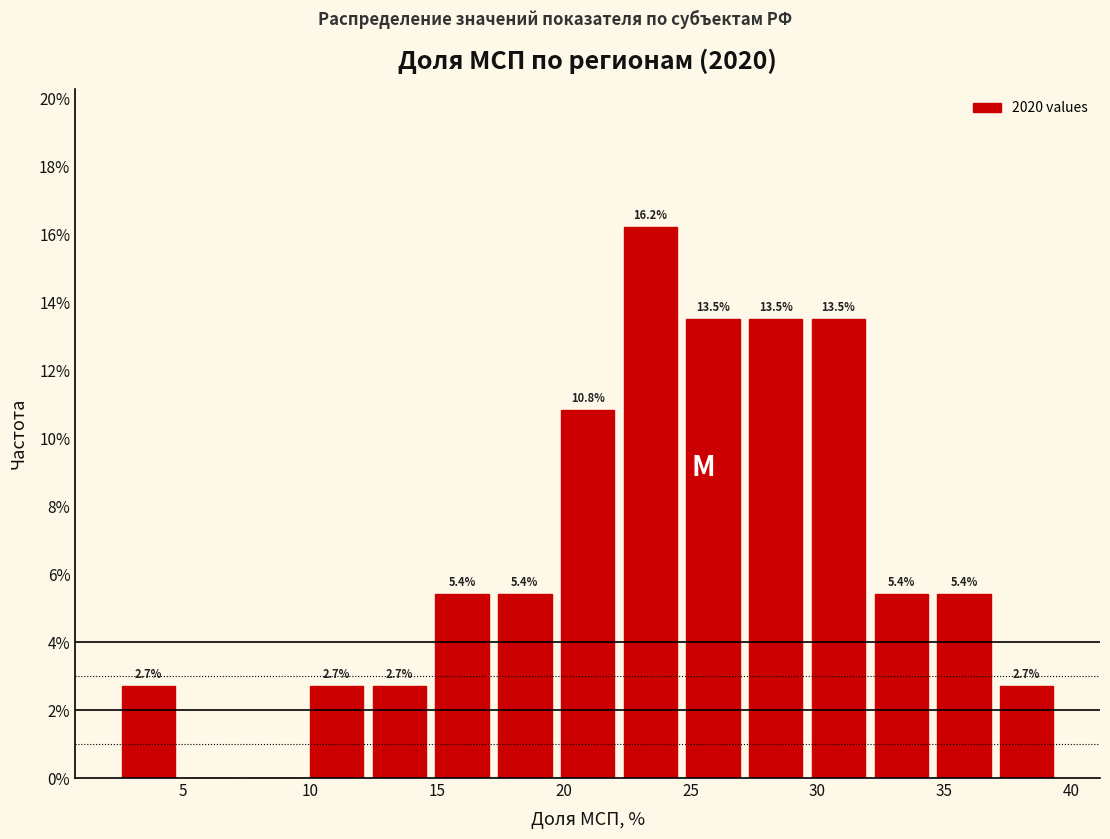

Which range on the x-axis has the tallest bar?

22.0 to 24.5